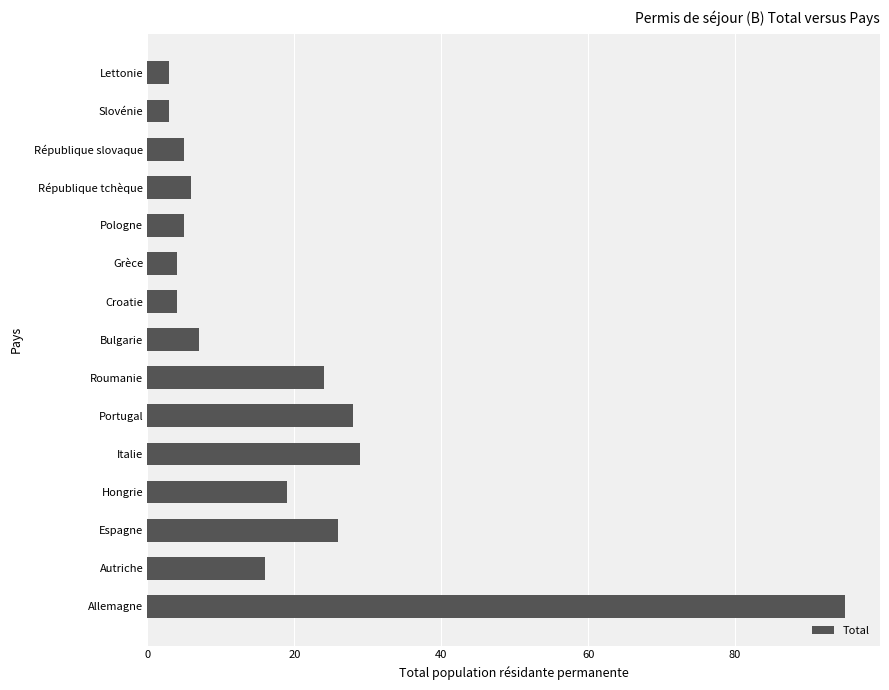

What is the minimum value shown in the chart?

3